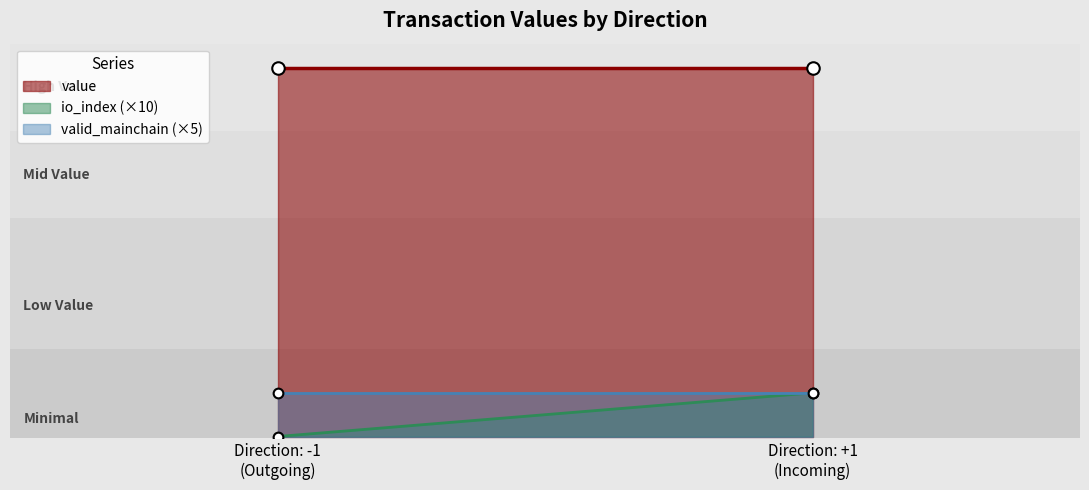

Read the value value at -1.

42.2